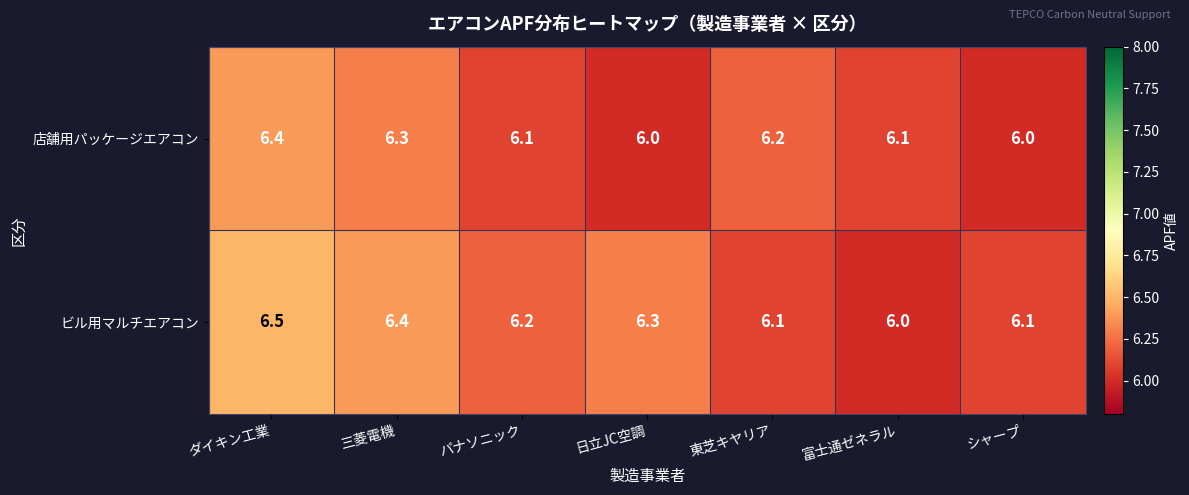

Which series changed the most between 日立JC空調 and 富士通ゼネラル?

ビル用マルチエアコン